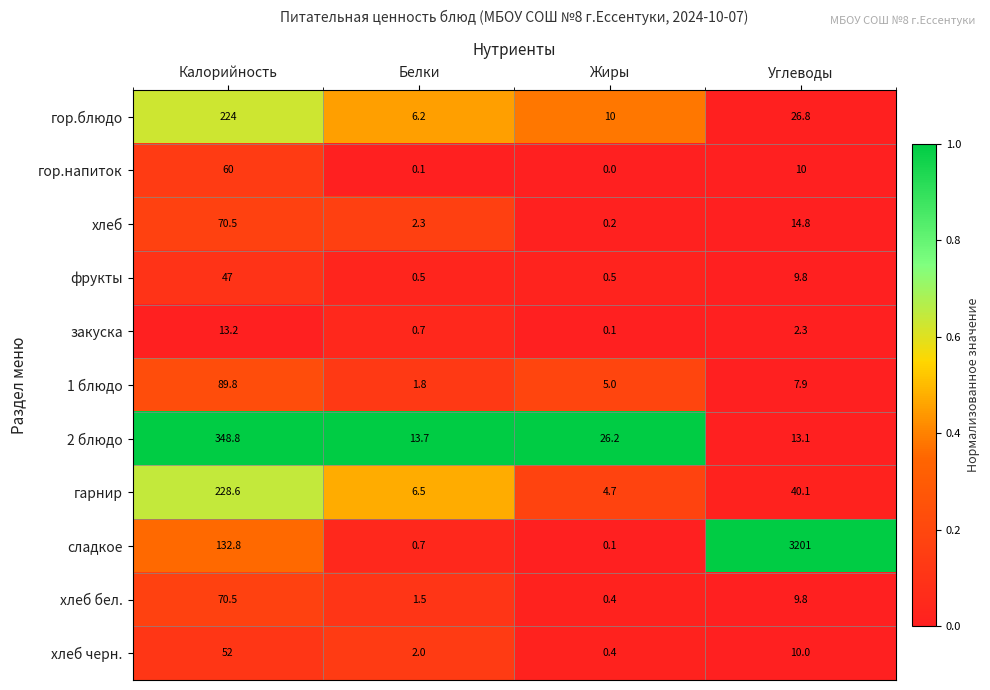

What is the total value across all series at Калорийность?

1337.2